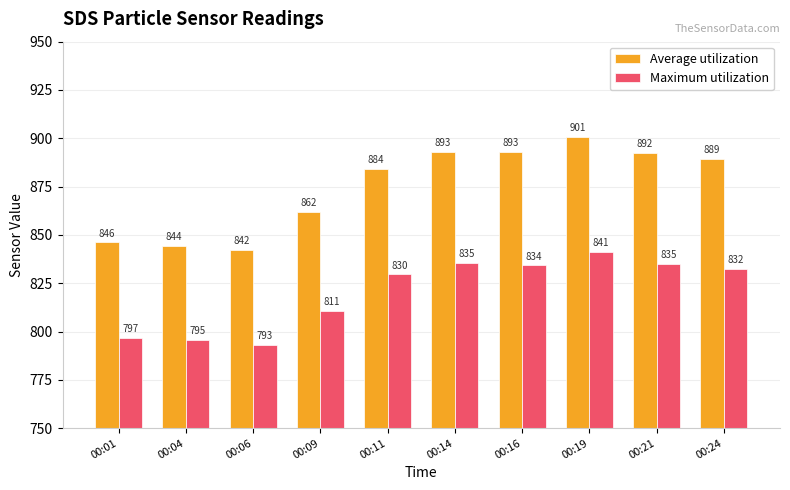

The value of Average utilization at 00:04 is 844.2. True or false?

True